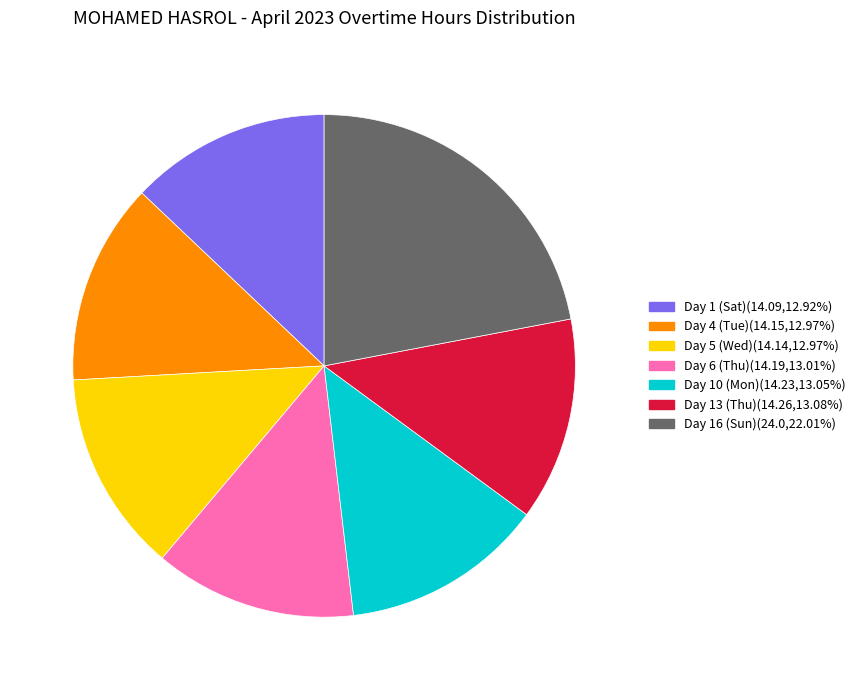

Is there a majority slice in this chart?

No